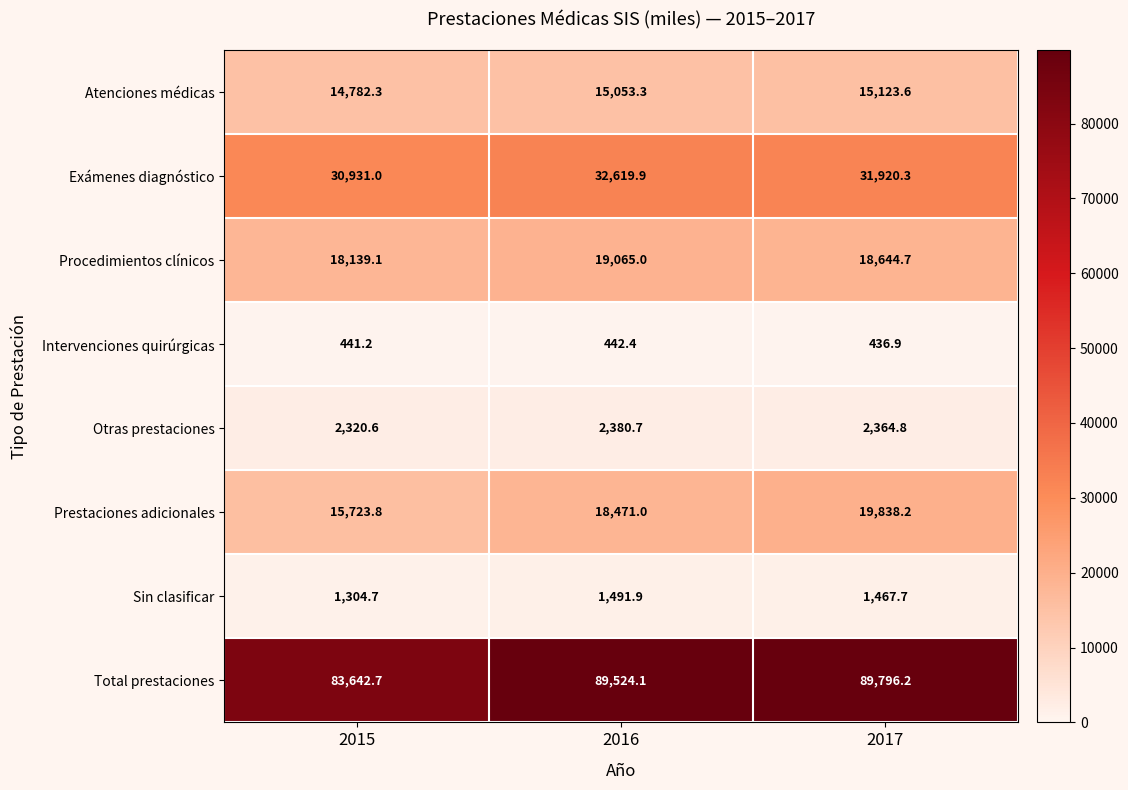

At which category does the chart reach its minimum across all series?

2017